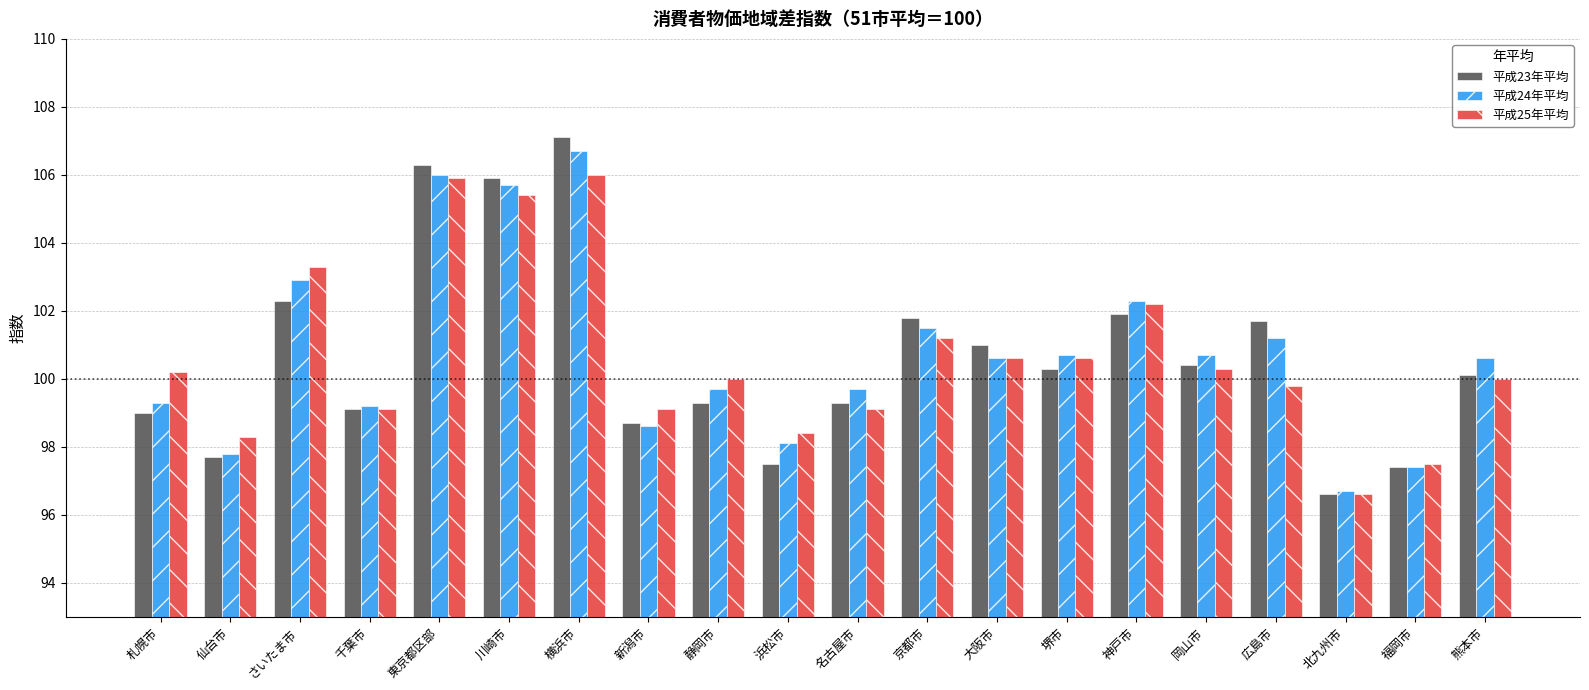

Where is 平成23年平均 nearest to the value 101?

大阪市